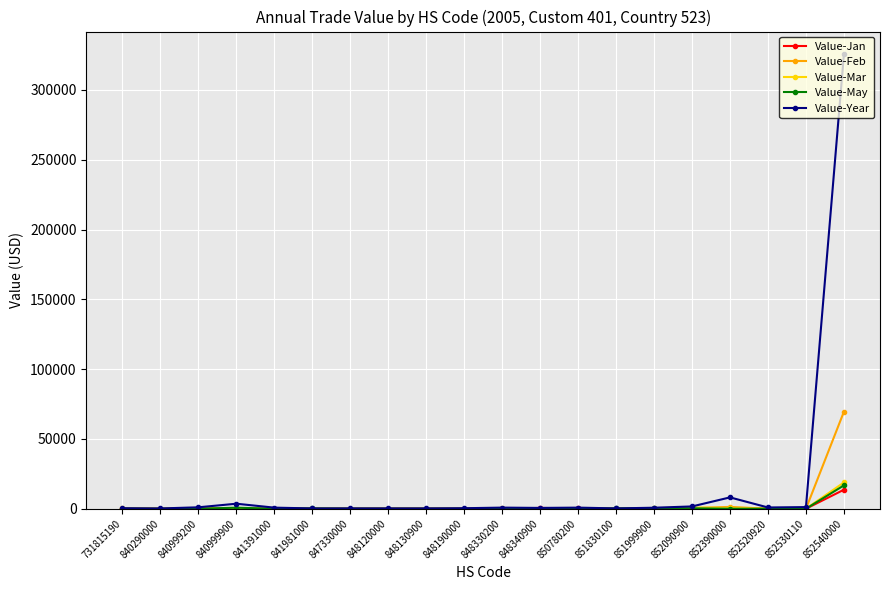

At which category is the sum across all series the highest?

852540000